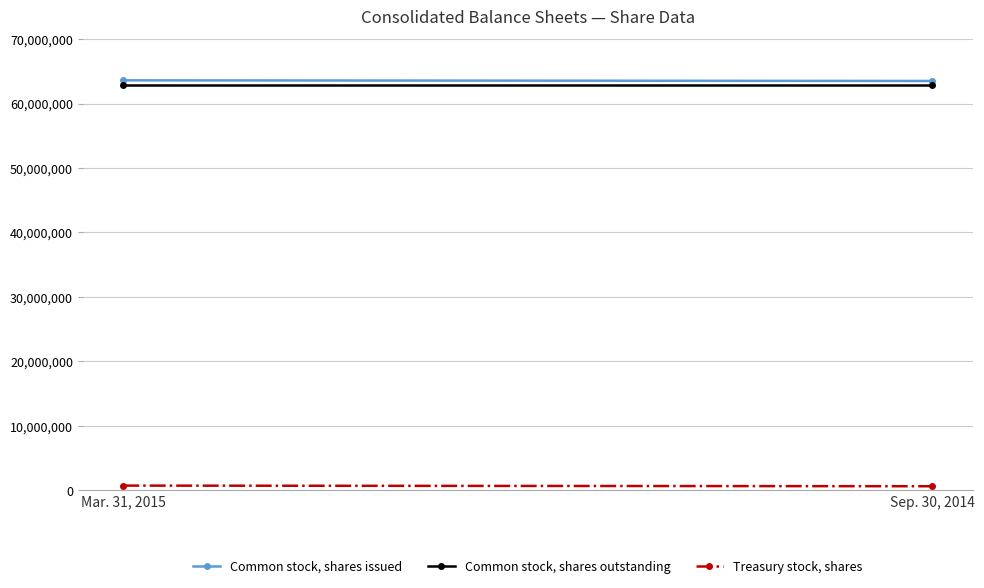

The value of Treasury stock, shares at Mar. 31, 2015 is 700000. True or false?

True